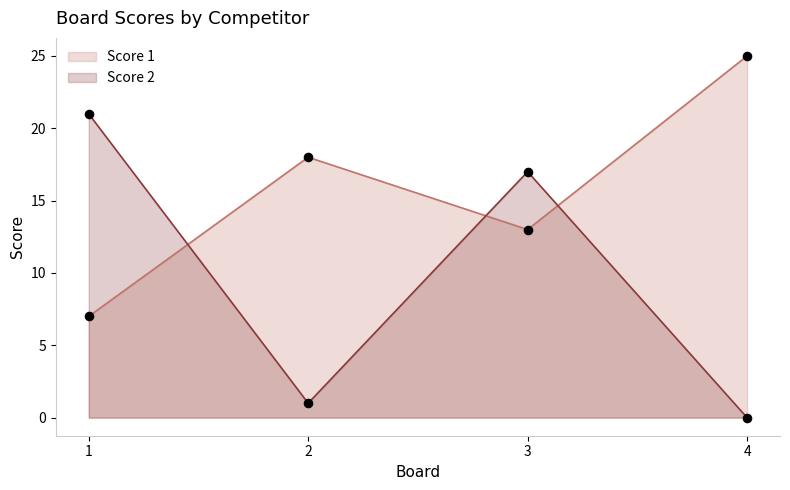

Which series has the largest total across all categories?

Score 1